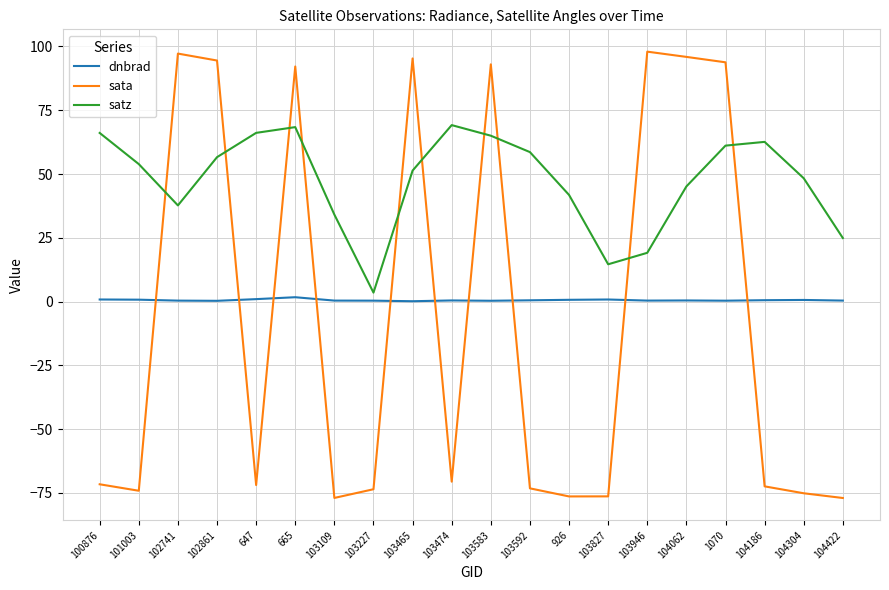

What is the greatest value displayed?

98.0